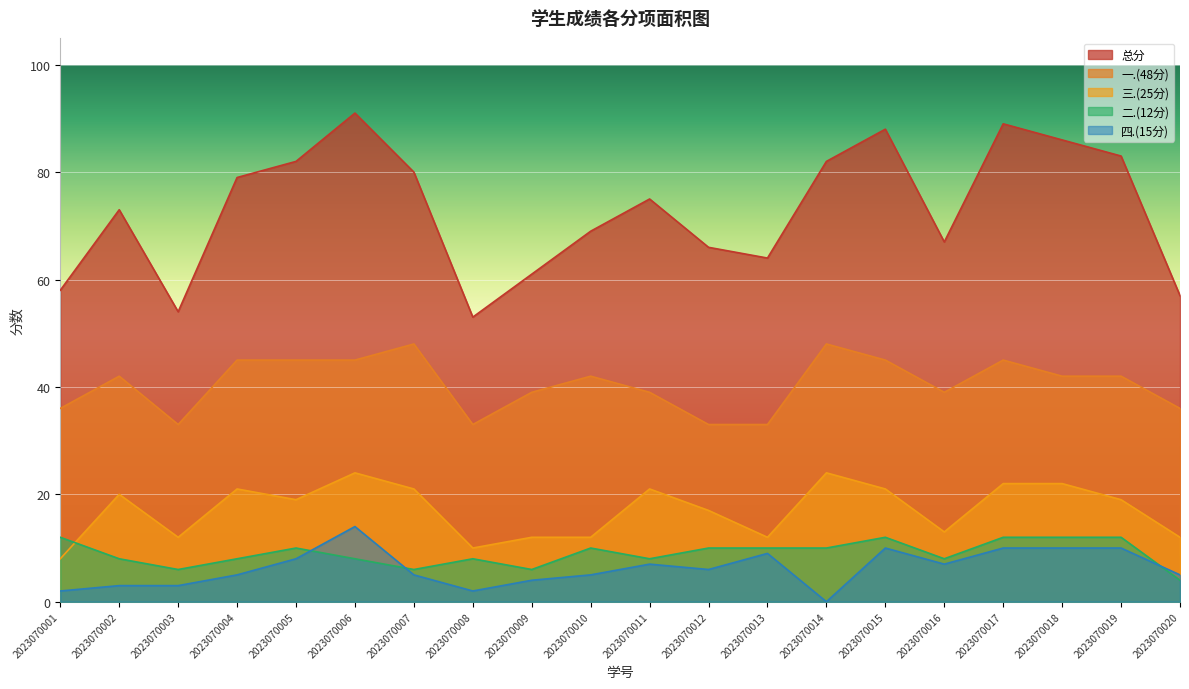

What is the sum of the 总分 values at 2023070010 and 2023070009?

130